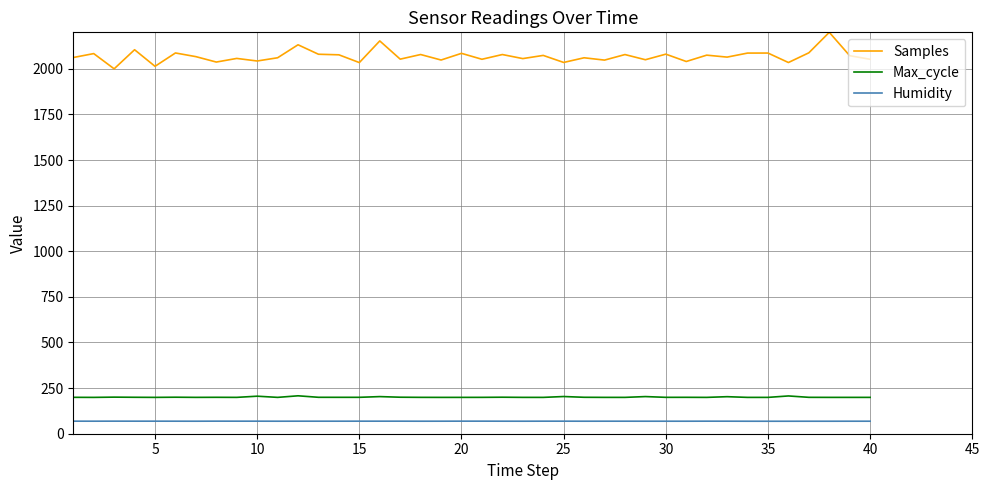

What is the greatest value displayed?

2200.0